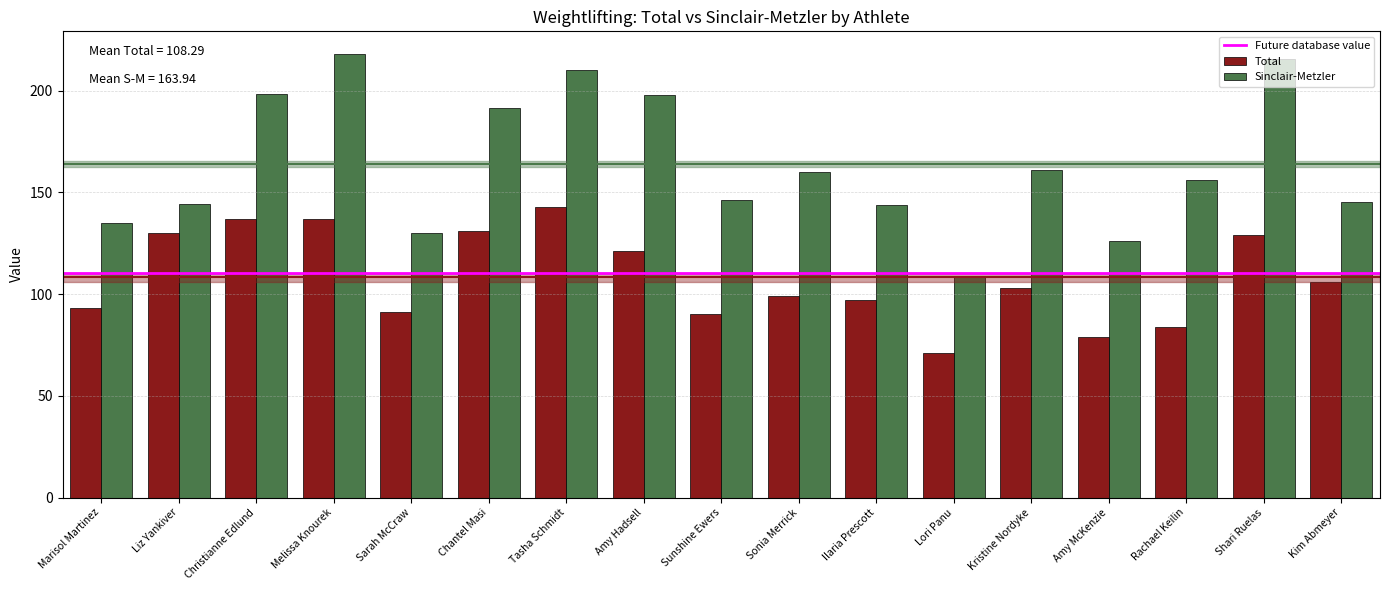

Read the Total value at Sonia Merrick.

99.0